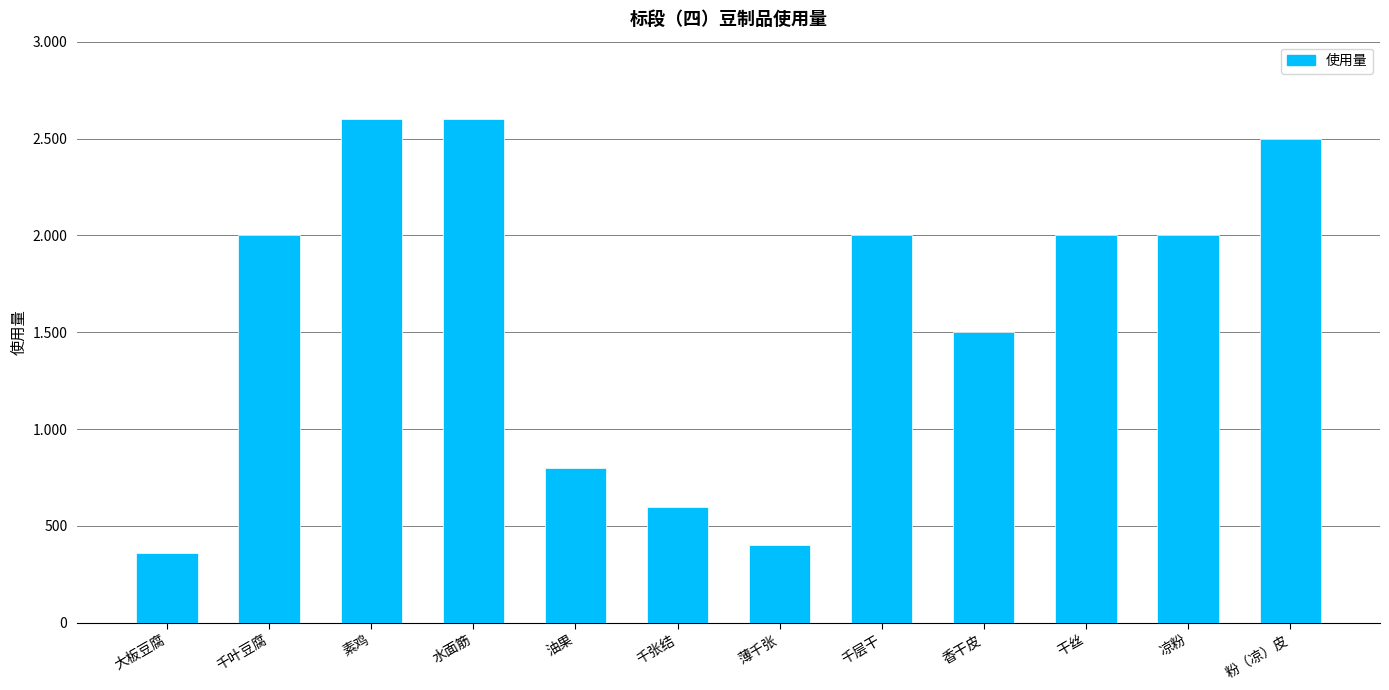

What is the change in value from 水面筋 to 粉（凉）皮?

-100